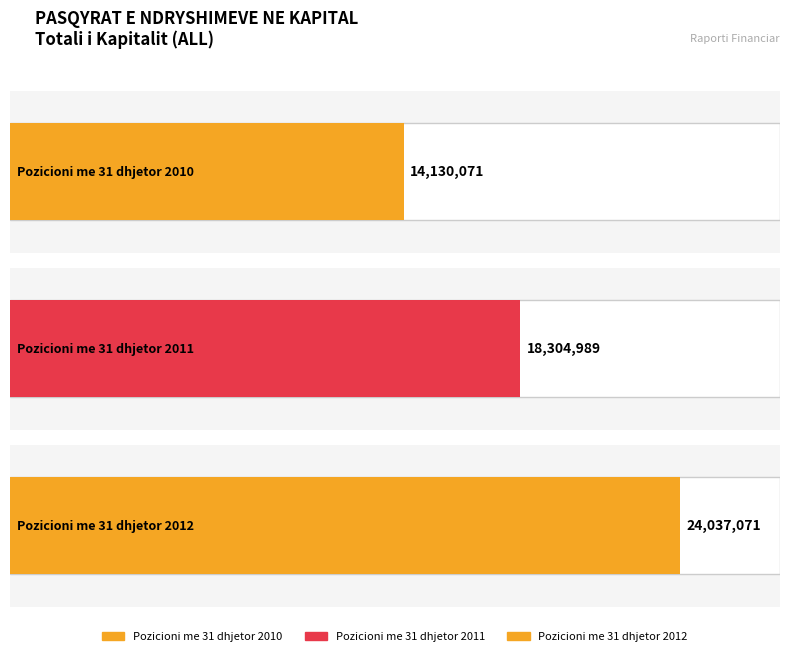

The chart shows a value of 19780888 at Pozicioni me 31 dhjetor 2010. True or false?

False